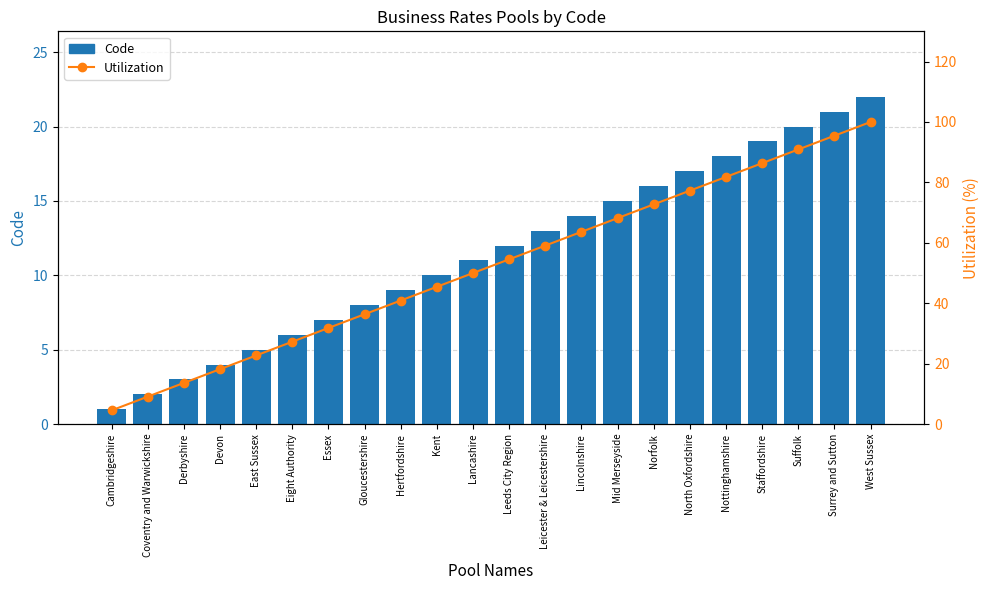

The Utilization series shows 144.7 at Nottinghamshire. True or false?

False